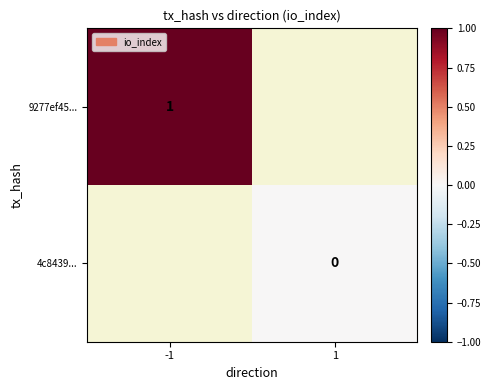

The value of 9277ef45... at -1 is 1. True or false?

True